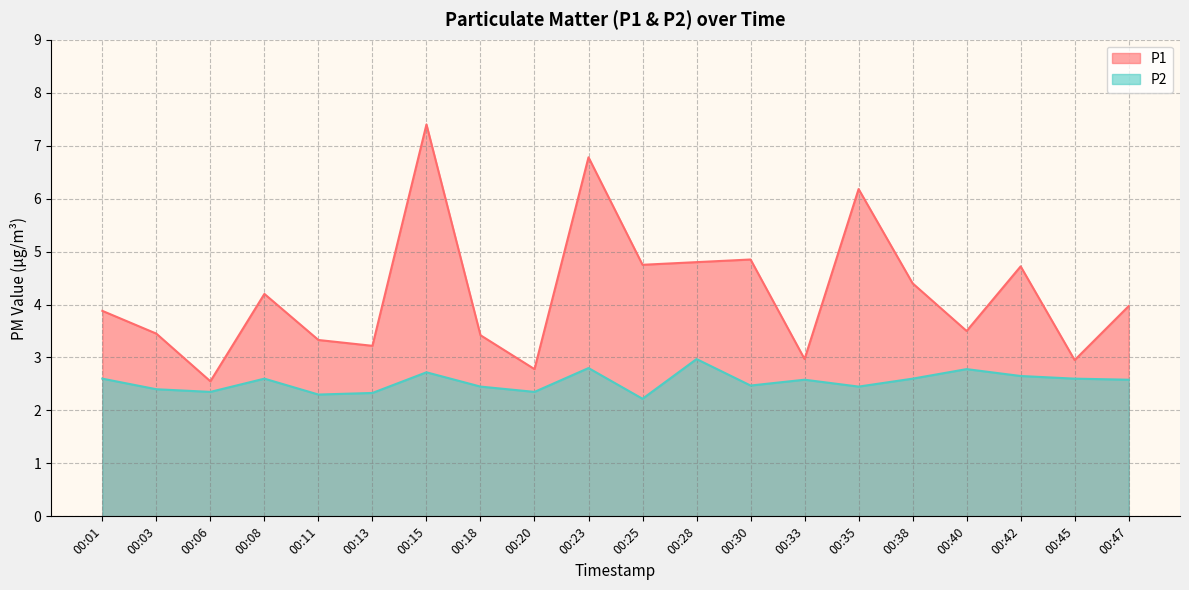

What is the greatest value displayed?

7.4